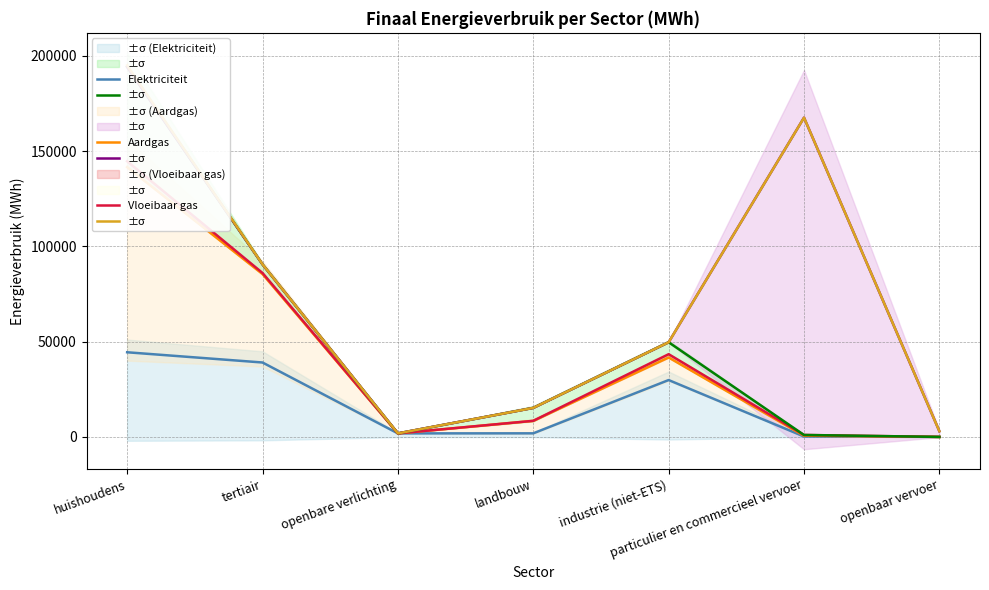

What is the difference between the maximum and minimum values in the Elektriciteit series?

44396.4